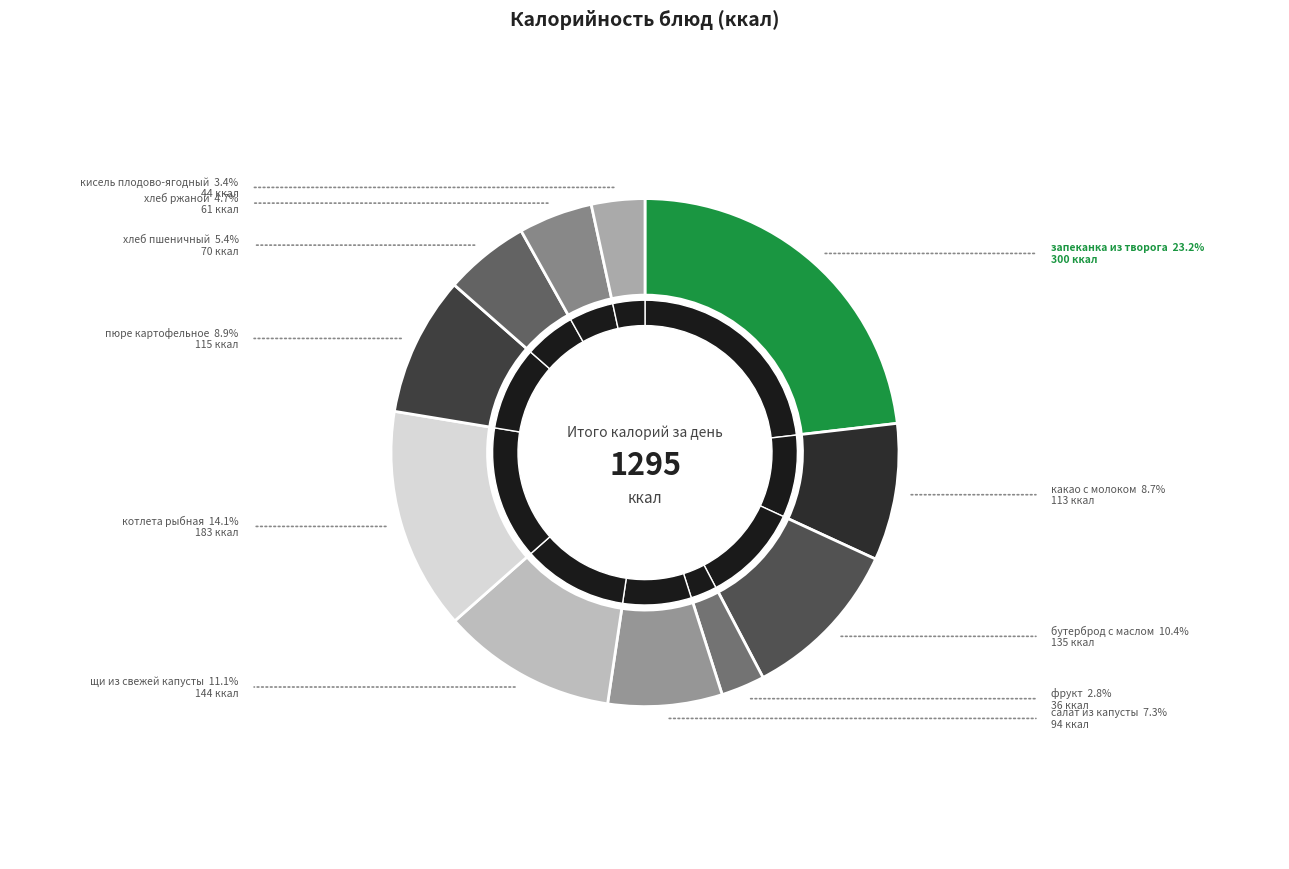

True or false: салат из капусты accounts for 7% of the total.

True